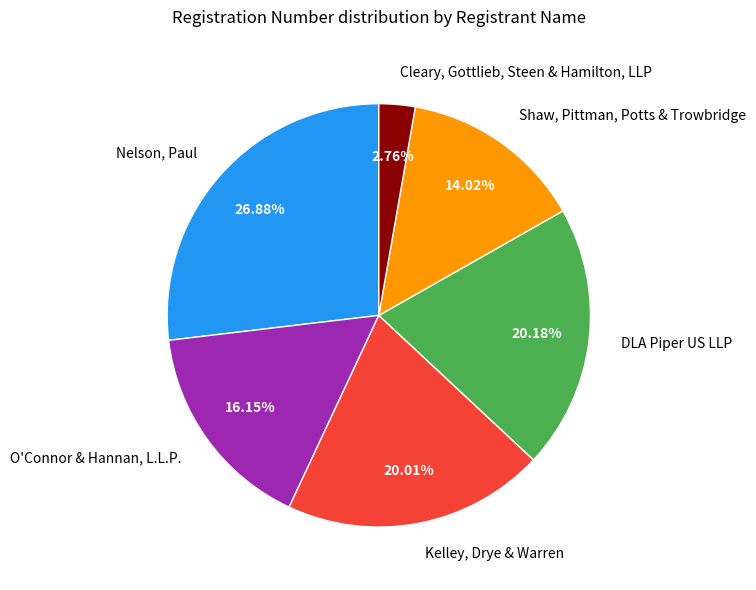

How many segments does this pie chart have?

6